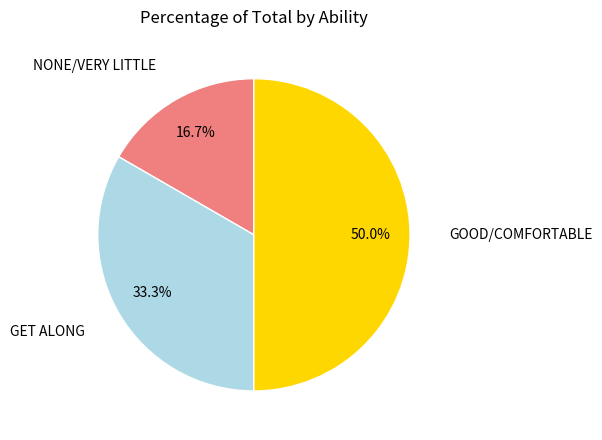

Between NONE/VERY LITTLE and GET ALONG, which is larger?

GET ALONG